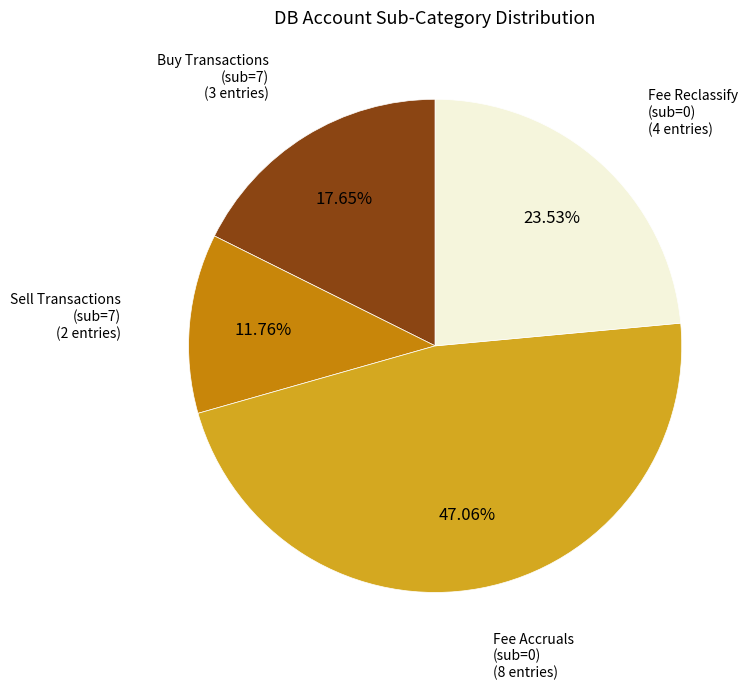

Rank the categories by value from highest to lowest.

Fee Accruals (sub=0), Fee Reclassify (sub=0), Buy Transactions (sub=7), Sell Transactions (sub=7)